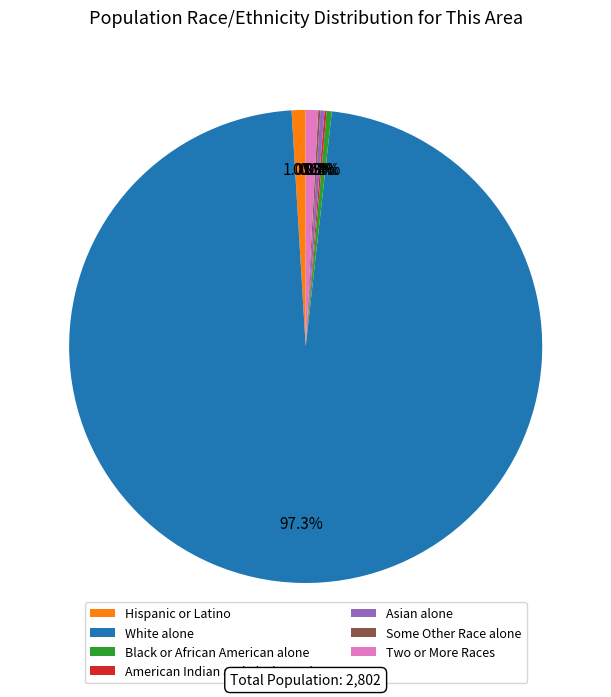

What portion of the pie excludes Asian alone?

99.7%